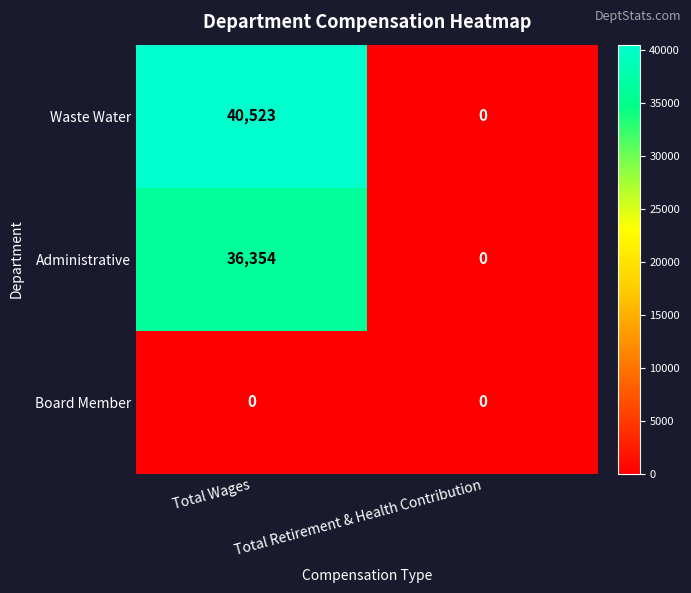

At which category is the sum across all series the highest?

Total Wages